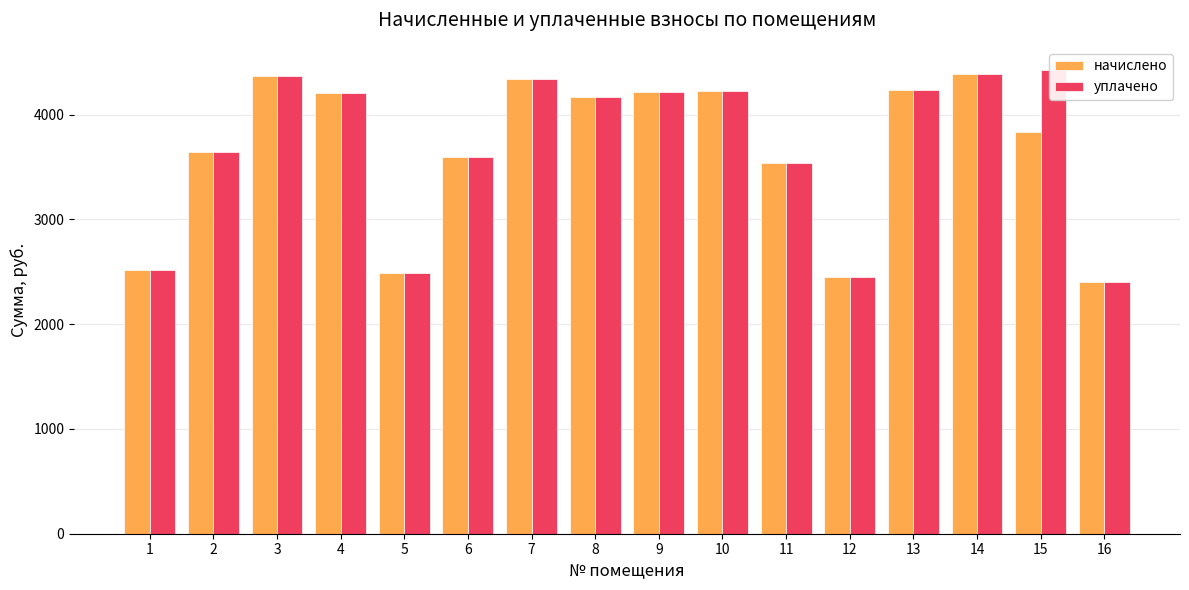

What is the maximum value shown in the chart?

4426.3